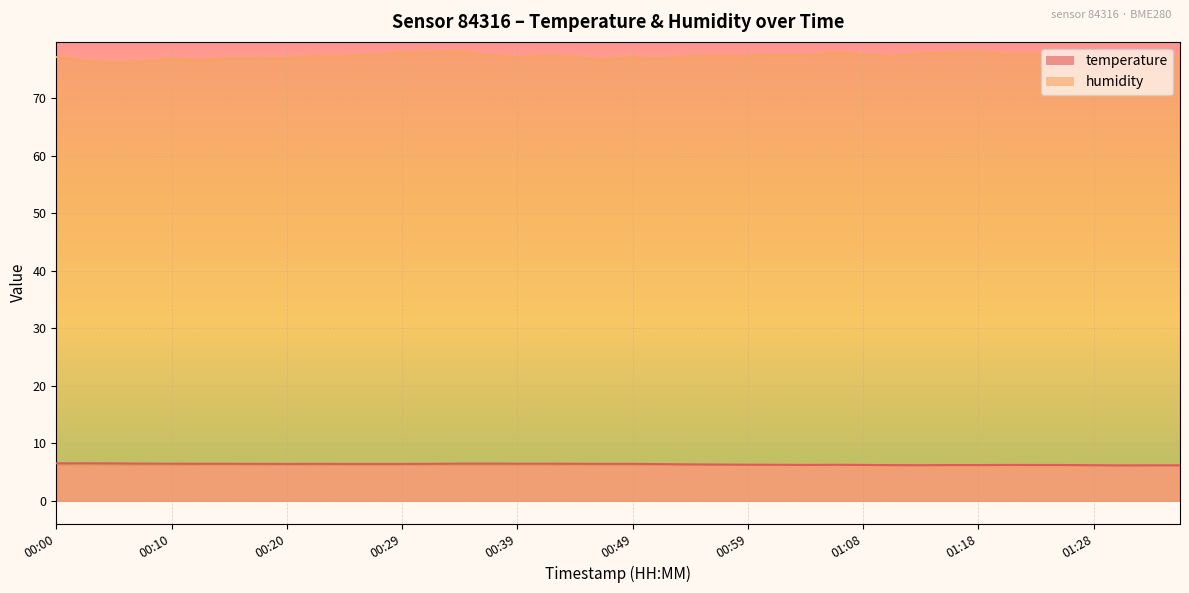

Rank the series at 00:25 from lowest to highest value.

temperature, humidity